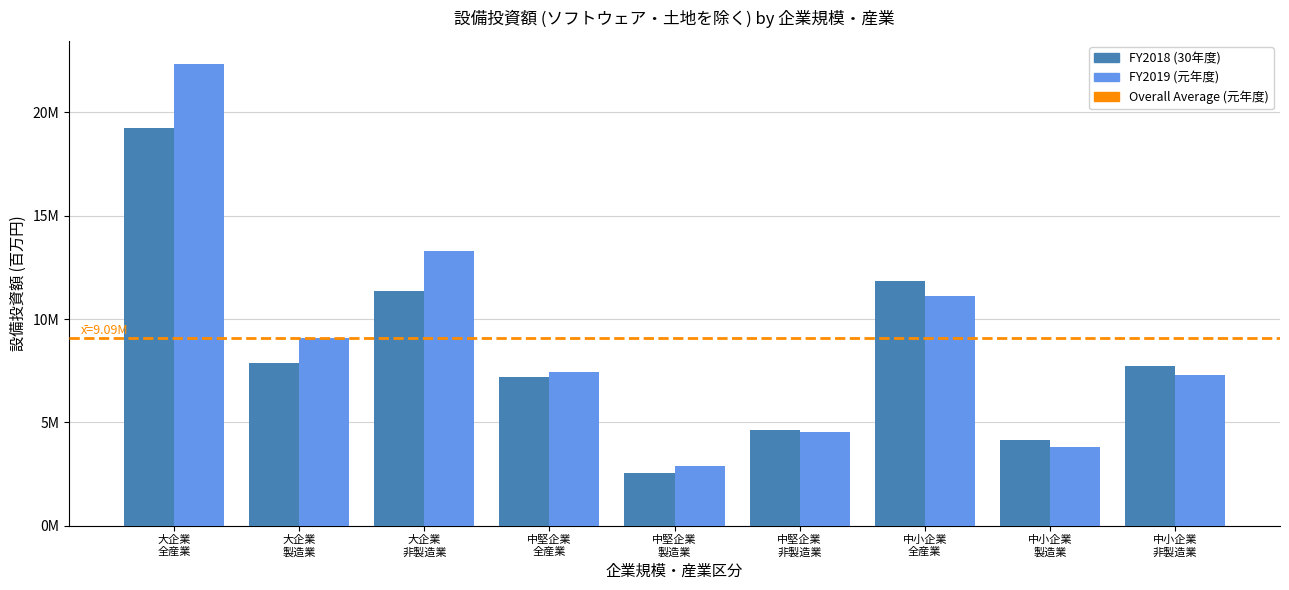

Reading right to left, what are all the values shown in this chart?

FY2018 (30年度): 中小企業
非製造業=7726431	中小企業
製造業=4137677	中小企業
全産業=11864108	中堅企業
非製造業=4647972	中堅企業
製造業=2563757	中堅企業
全産業=7211729	大企業
非製造業=11370495	大企業
製造業=7896435	大企業
全産業=19266931
FY2019 (元年度): 中小企業
非製造業=7301219	中小企業
製造業=3818174	中小企業
全産業=11119393	中堅企業
非製造業=4544450	中堅企業
製造業=2879466	中堅企業
全産業=7423915	大企業
非製造業=13279100	大企業
製造業=9072799	大企業
全産業=22351899